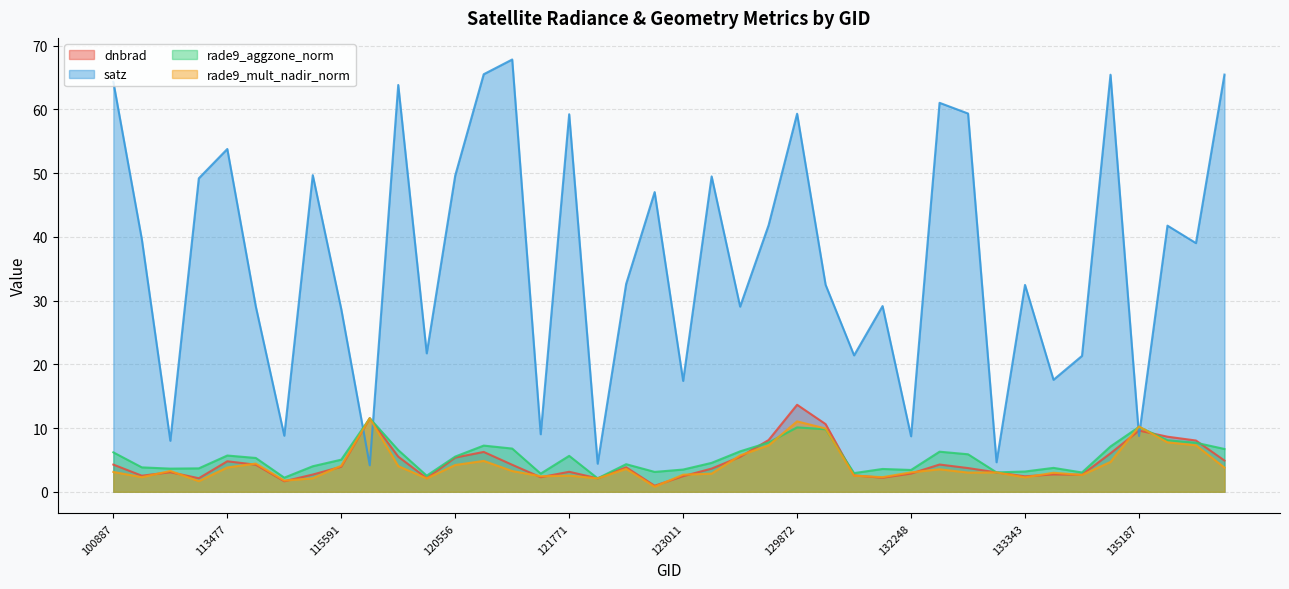

After their last crossing, which series has the higher values: dnbrad or satz?

satz